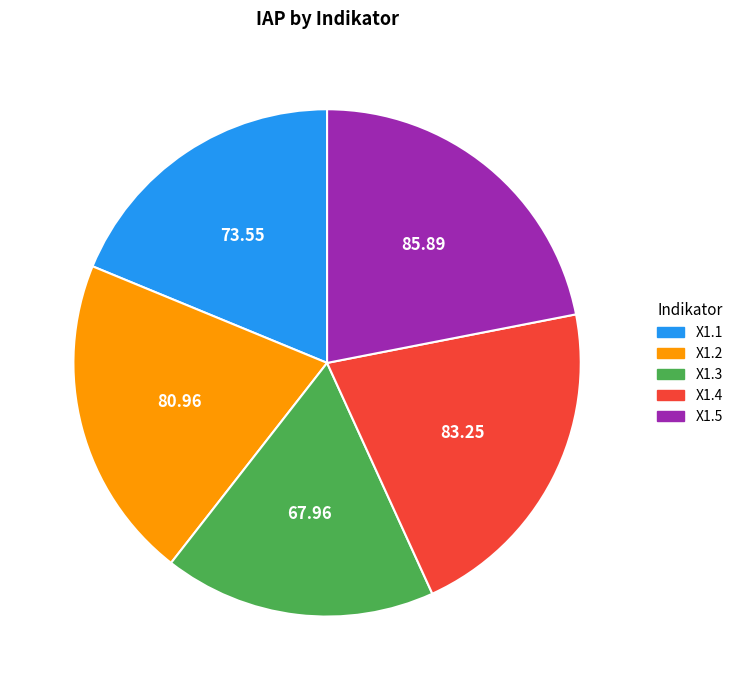

Which has a higher value, X1.2 or X1.4?

X1.4